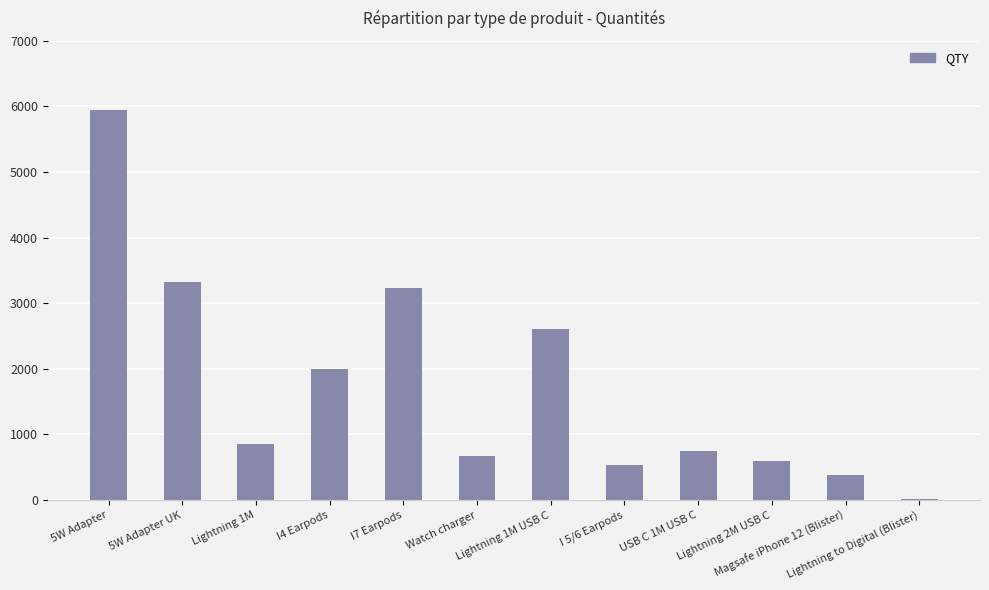

Reading left to right, transcribe all the data shown in this chart.

5W Adapter=5950	5W Adapter UK=3330	Lightning 1M=850	I4 Earpods=2000	I7 Earpods=3230	Watch charger=670	Lightning 1M USB C=2600	I 5/6 Earpods=540	USB C 1M USB C=750	Lightning 2M USB C=590	Magsafe iPhone 12 (Blister)=385	Lightning to Digital (Blister)=17